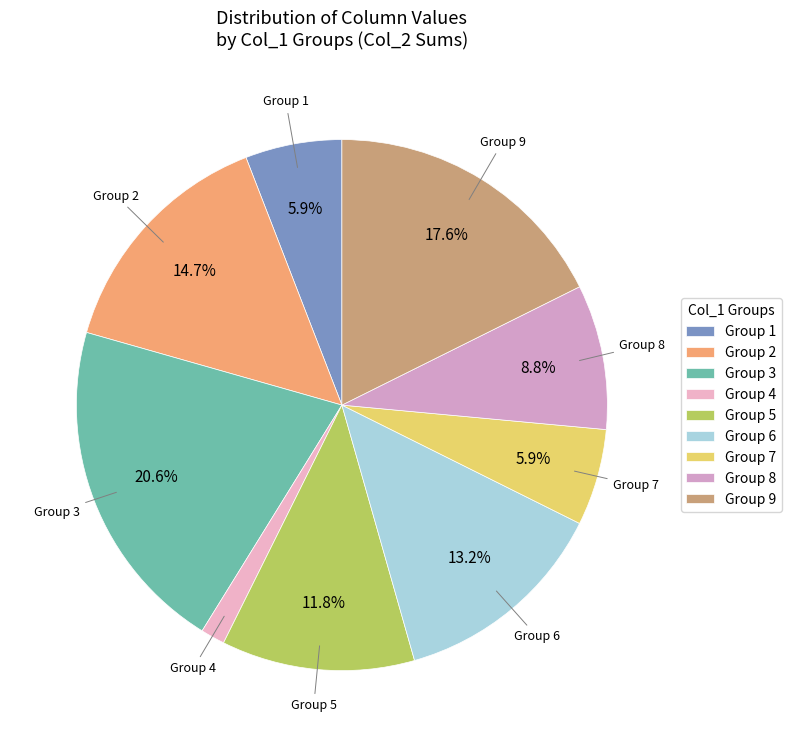

What percentage do Group 9 and Group 1 together represent?

23.5%